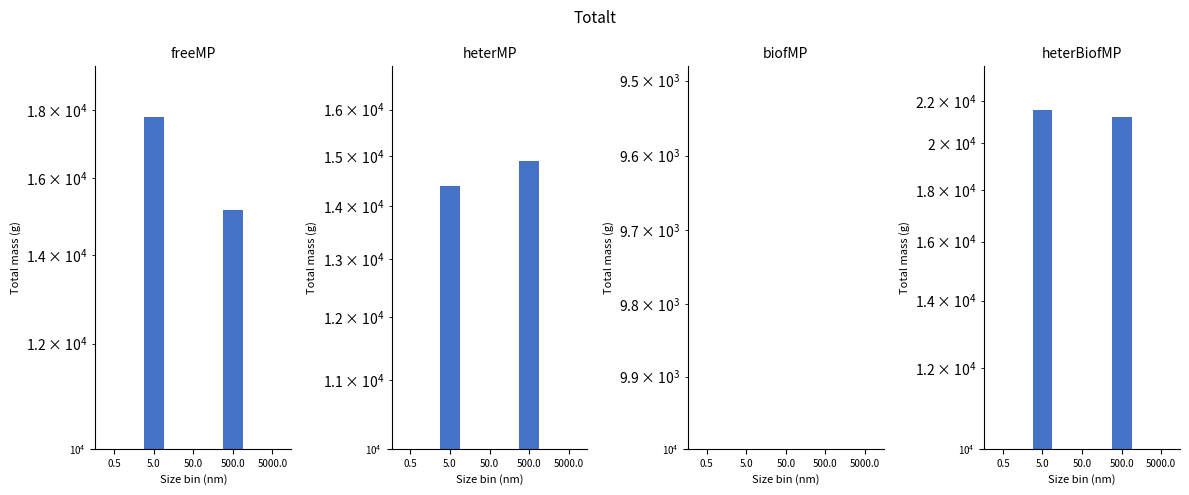

Reading right to left, what are all the values shown in this chart?

freeMP: 5000.0=4180	500.0=15118	50.0=7640	5.0=17764	0.5=3015
heterMP: 5000.0=1074	500.0=14894	50.0=7471	5.0=14384	0.5=1306
biofMP: 5000.0=2466	500.0=3719	50.0=2839	5.0=8629	0.5=1312
heterBiofMP: 5000.0=3003	500.0=21214	50.0=7785	5.0=21585	0.5=6804